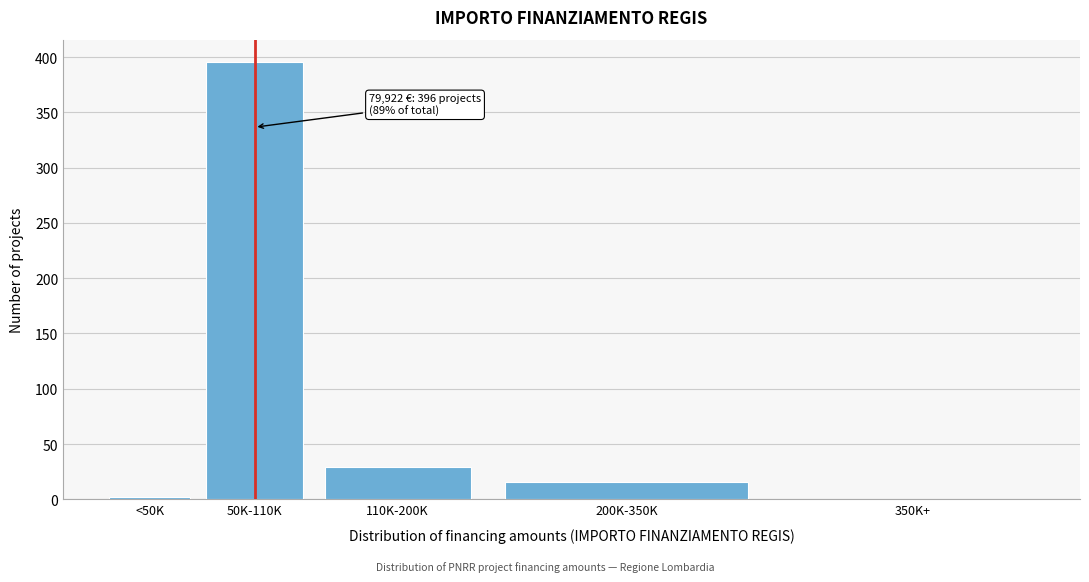

Reading right to left, transcribe all the data shown in this chart.

350K+=0	200K-350K=16	110K-200K=29	50K-110K=396	<50K=2